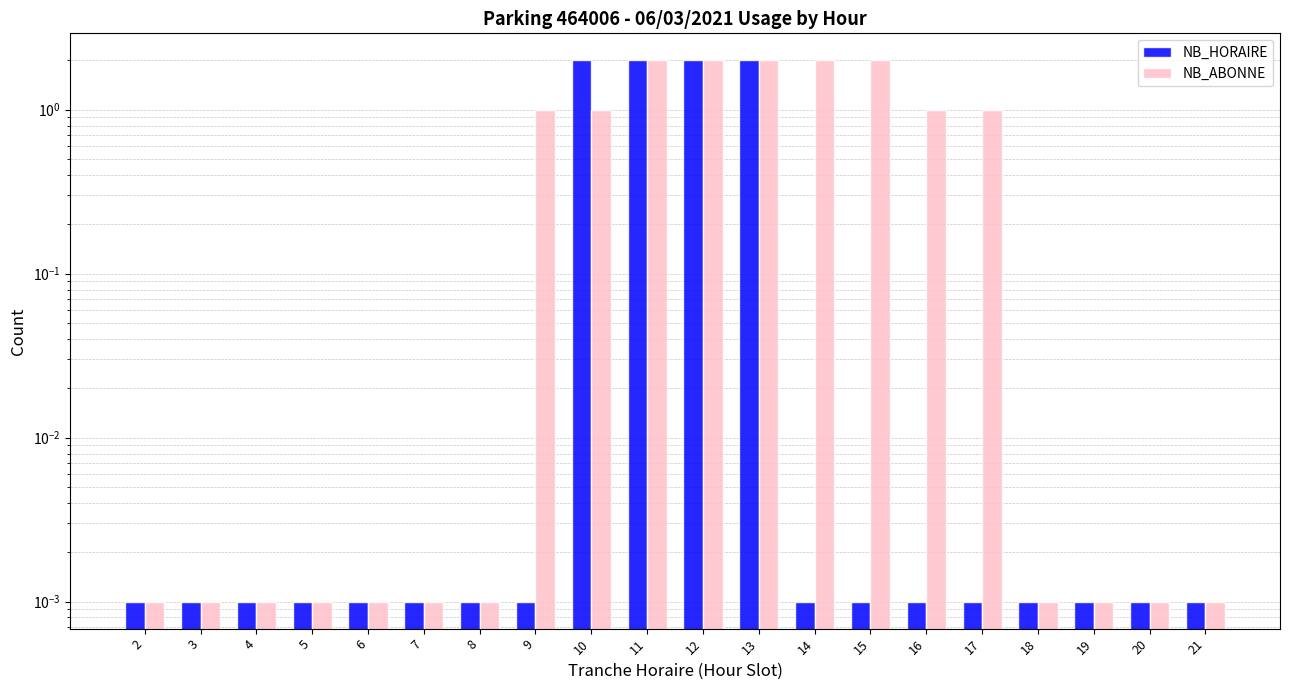

Which series has the widest spread of values?

NB_HORAIRE